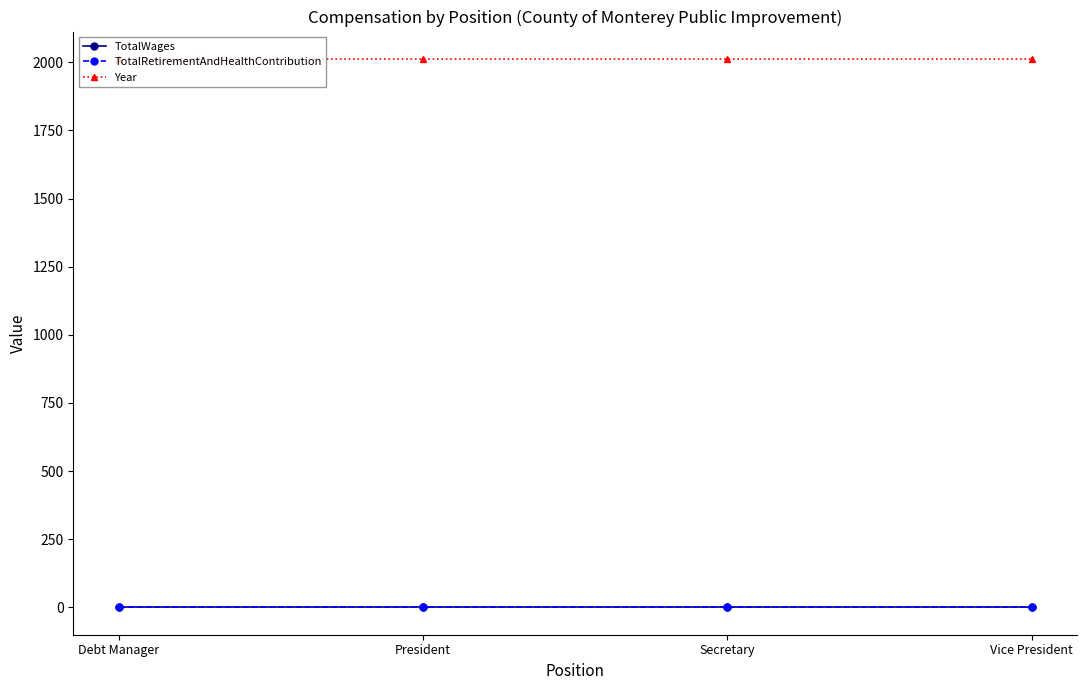

True or false: TotalWages and Year cross at least once.

False